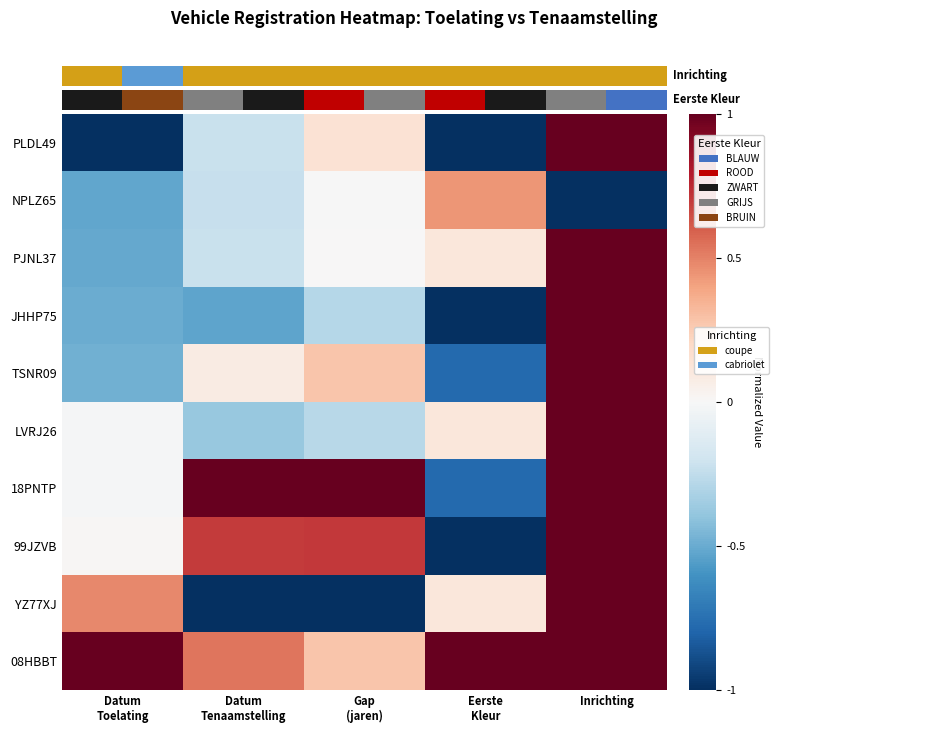

Rank the series by their maximum value, from highest to lowest.

PLDL49, PJNL37, JHHP75, TSNR09, LVRJ26, 18PNTP, 99JZVB, YZ77XJ, 08HBBT, NPLZ65